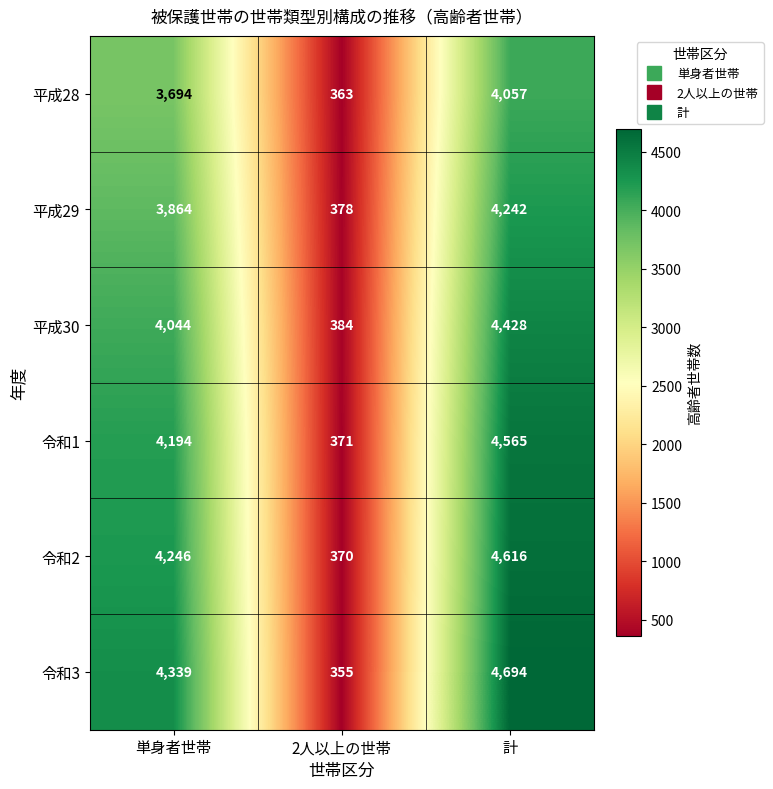

Is it true that 令和1 equals 4565 at 計?

True